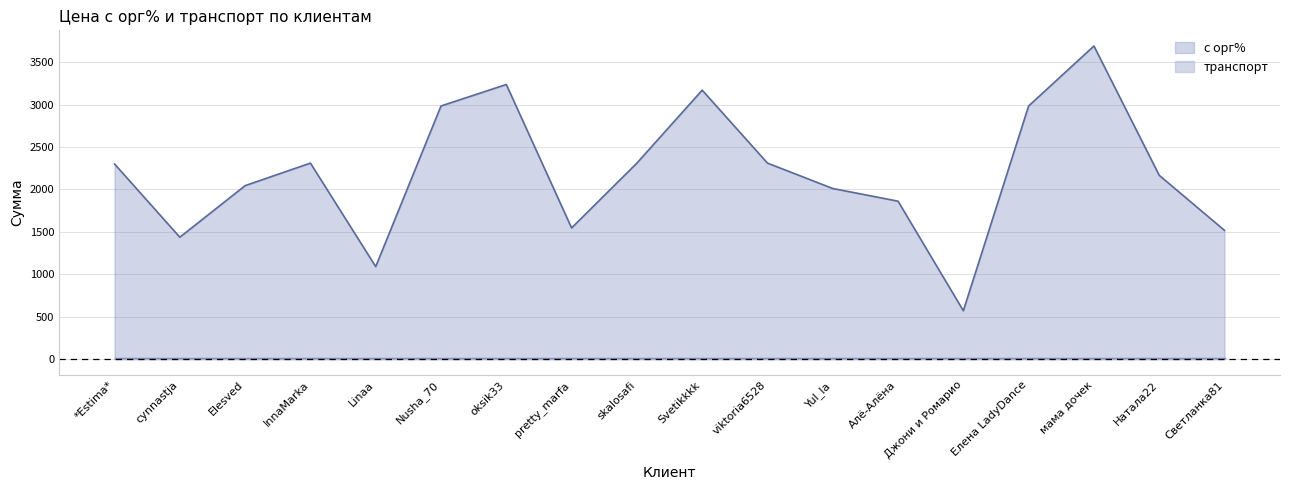

What is the difference between the maximum and second lowest values?

2598.1